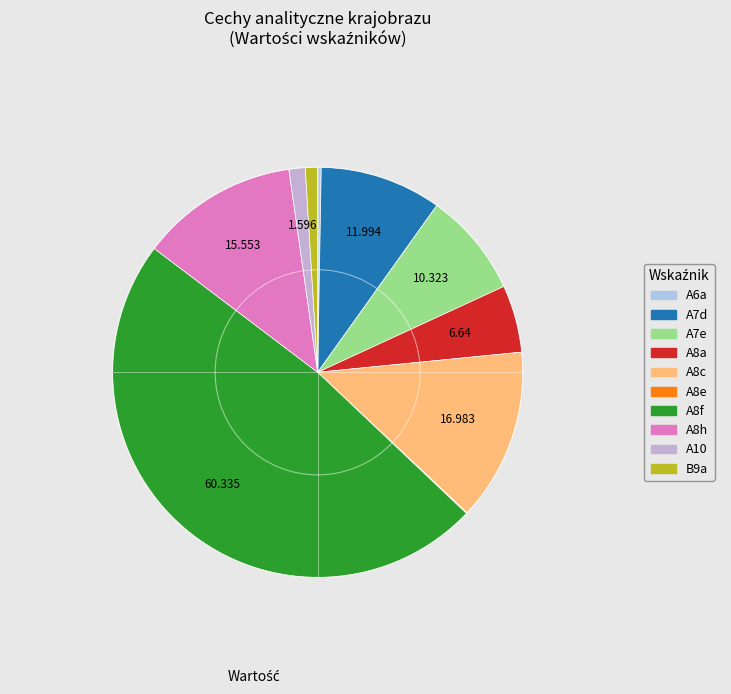

Is the sum of A8c and A8f greater than half?

Yes